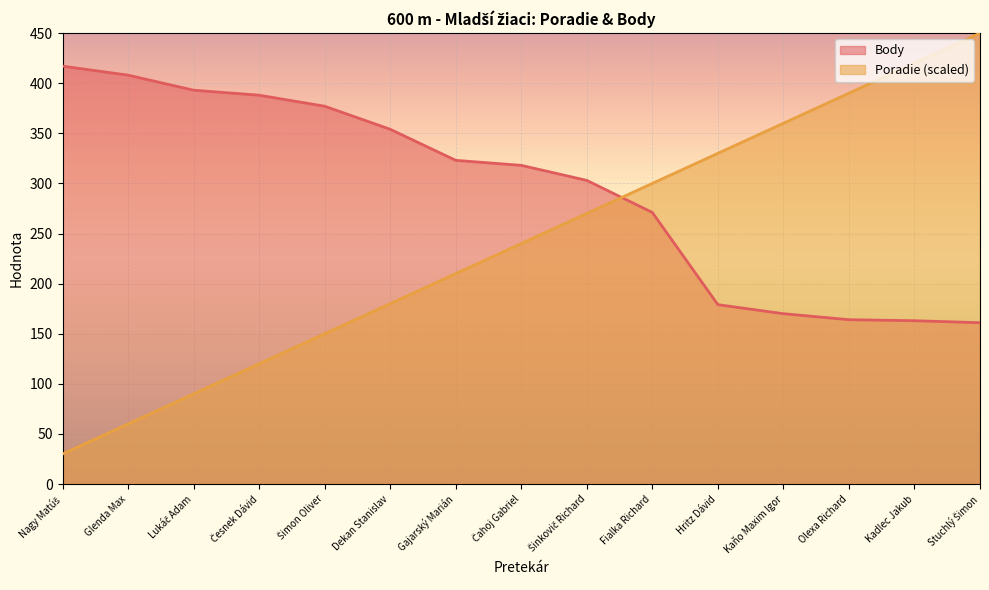

What is the value of the Body point at the 15th from the left?

161